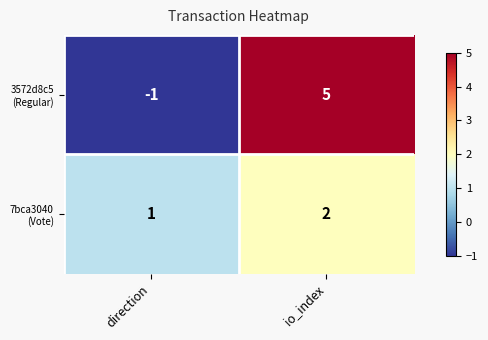

What is the spread (max minus min) of values at io_index?

3